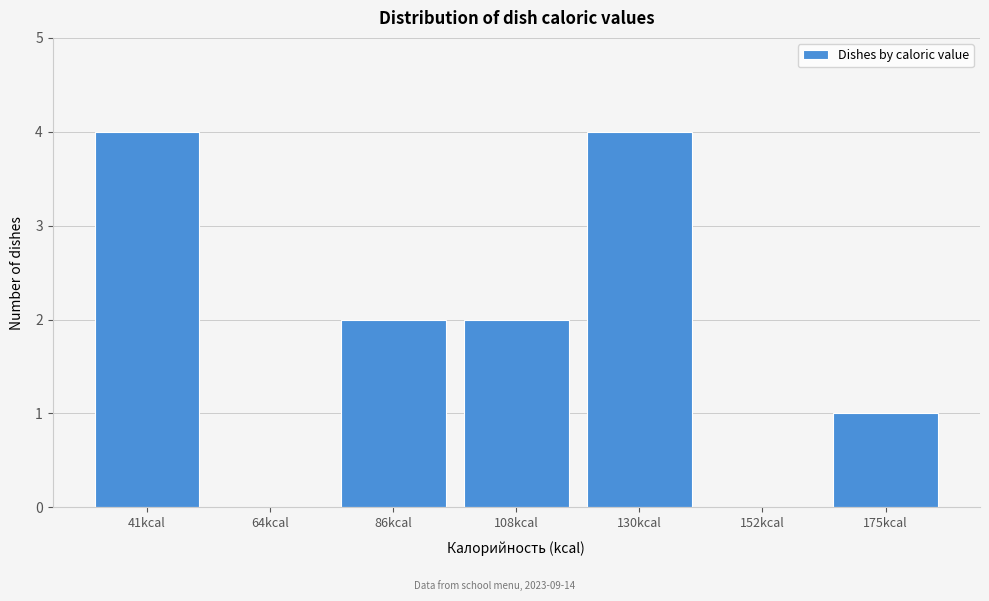

Reading left to right, extract all data points from this chart.

41kcal=4	64kcal=0	86kcal=2	108kcal=2	130kcal=4	152kcal=0	175kcal=1